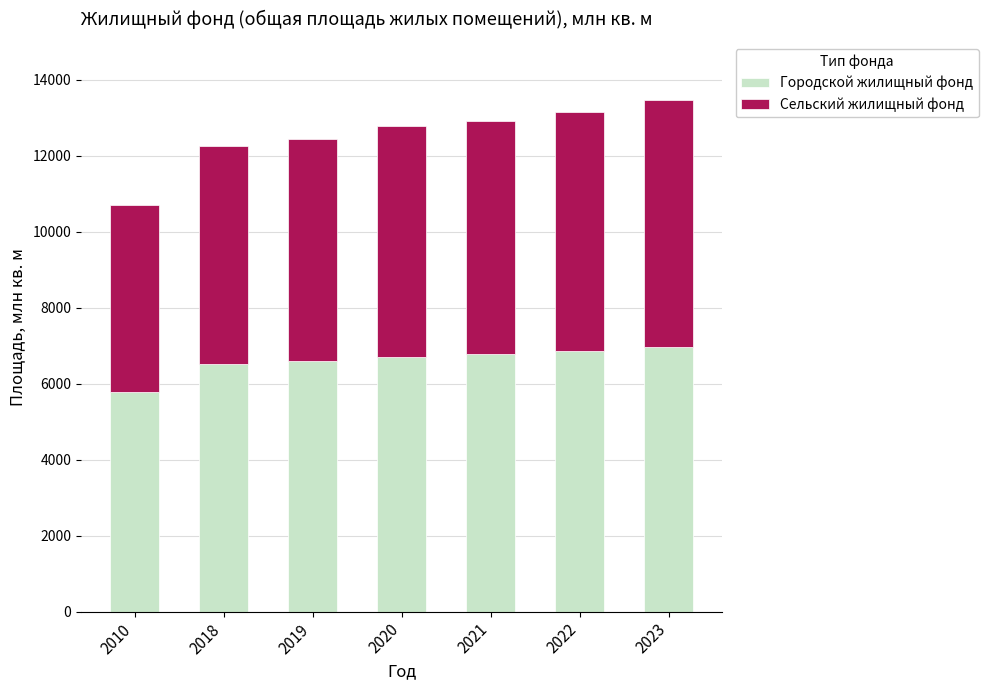

Is it true that Городской жилищный фонд equals 6715.4 at 2020?

True